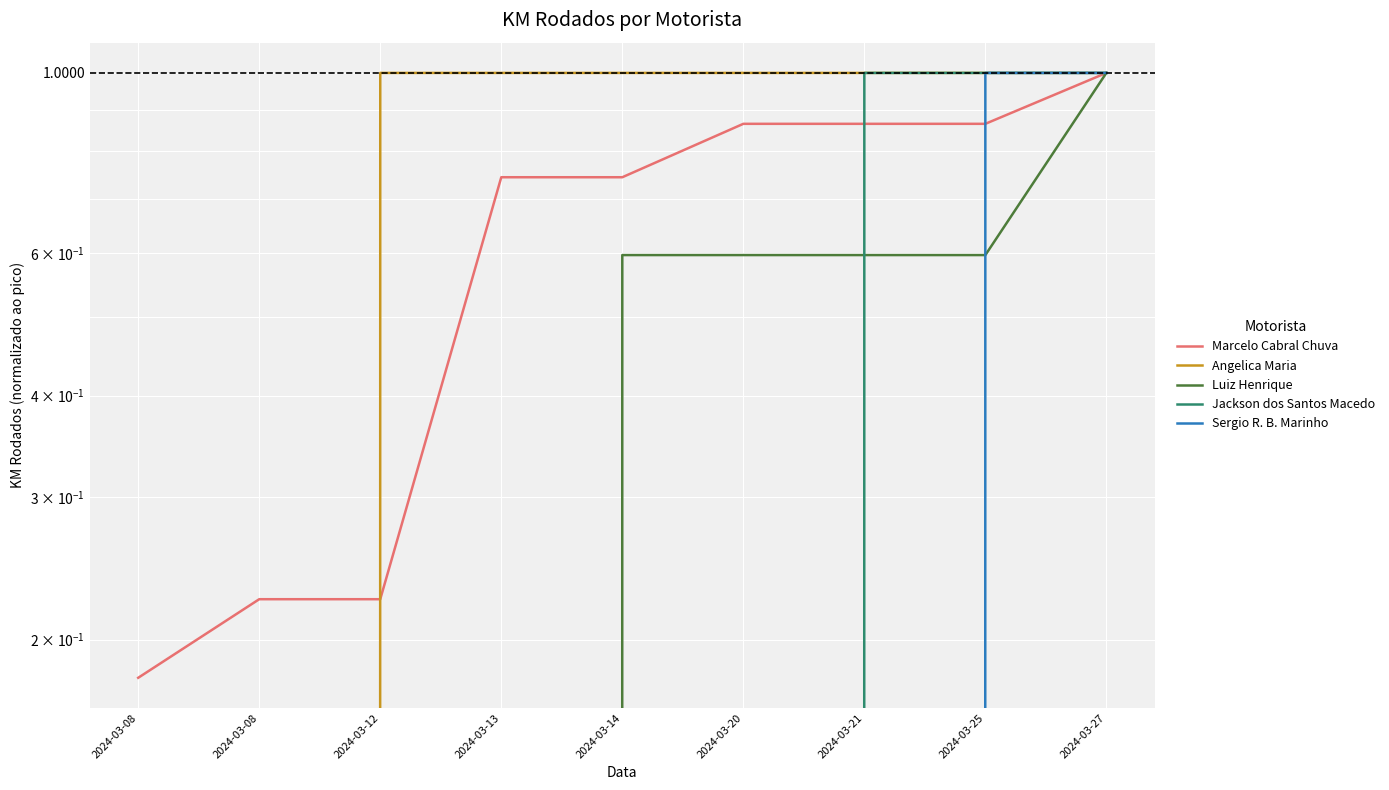

Reading right to left, what are all the values shown in this chart?

Marcelo Cabral Chuva: 2024-03-27=1.0	2024-03-25=0.9	2024-03-21=0.9	2024-03-20=0.9	2024-03-14=0.7	2024-03-13=0.7	2024-03-12=0.2	2024-03-08=0.2	2024-03-08=0.2
Angelica Maria: 2024-03-27=1.0	2024-03-25=1.0	2024-03-21=1.0	2024-03-20=1.0	2024-03-14=1.0	2024-03-13=1.0	2024-03-12=1.0	2024-03-08=0.0	2024-03-08=0.0
Luiz Henrique: 2024-03-27=1.0	2024-03-25=0.6	2024-03-21=0.6	2024-03-20=0.6	2024-03-14=0.6	2024-03-13=0.0	2024-03-12=0.0	2024-03-08=0.0	2024-03-08=0.0
Jackson dos Santos Macedo: 2024-03-27=1.0	2024-03-25=1.0	2024-03-21=1.0	2024-03-20=0.0	2024-03-14=0.0	2024-03-13=0.0	2024-03-12=0.0	2024-03-08=0.0	2024-03-08=0.0
Sergio R. B. Marinho: 2024-03-27=1.0	2024-03-25=1.0	2024-03-21=0.0	2024-03-20=0.0	2024-03-14=0.0	2024-03-13=0.0	2024-03-12=0.0	2024-03-08=0.0	2024-03-08=0.0